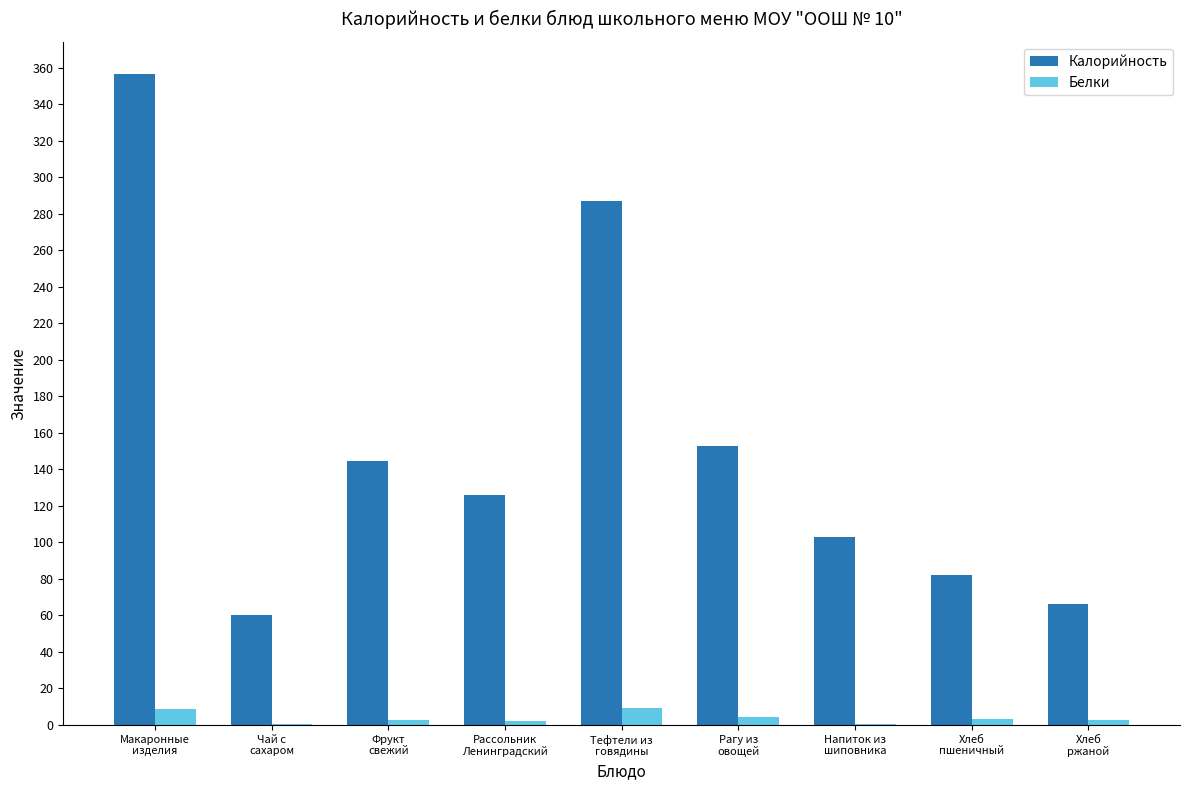

What is the maximum value for Калорийность?

356.3